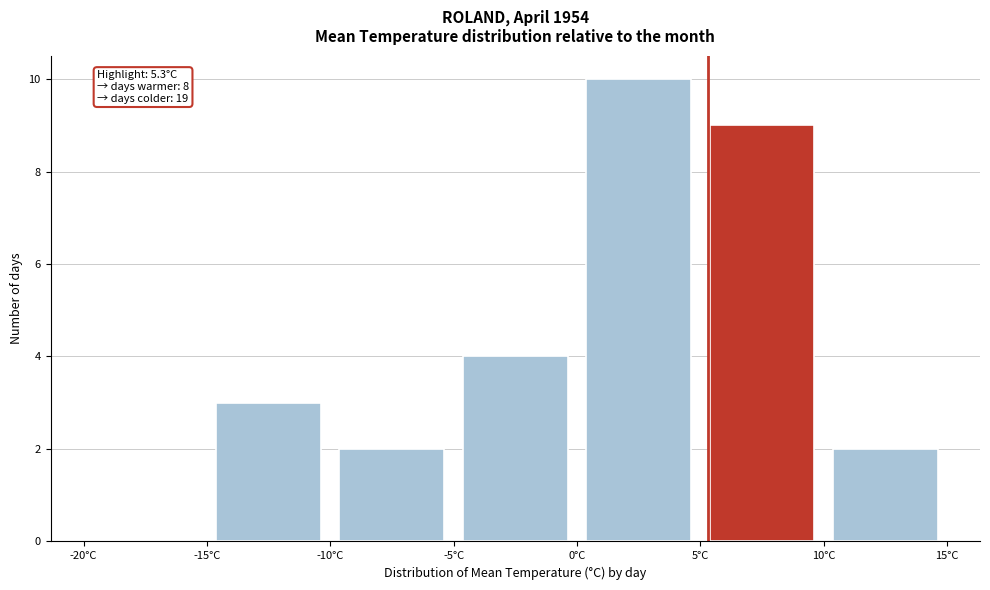

Over which range of the x-axis is the bar tallest?

0 to 5